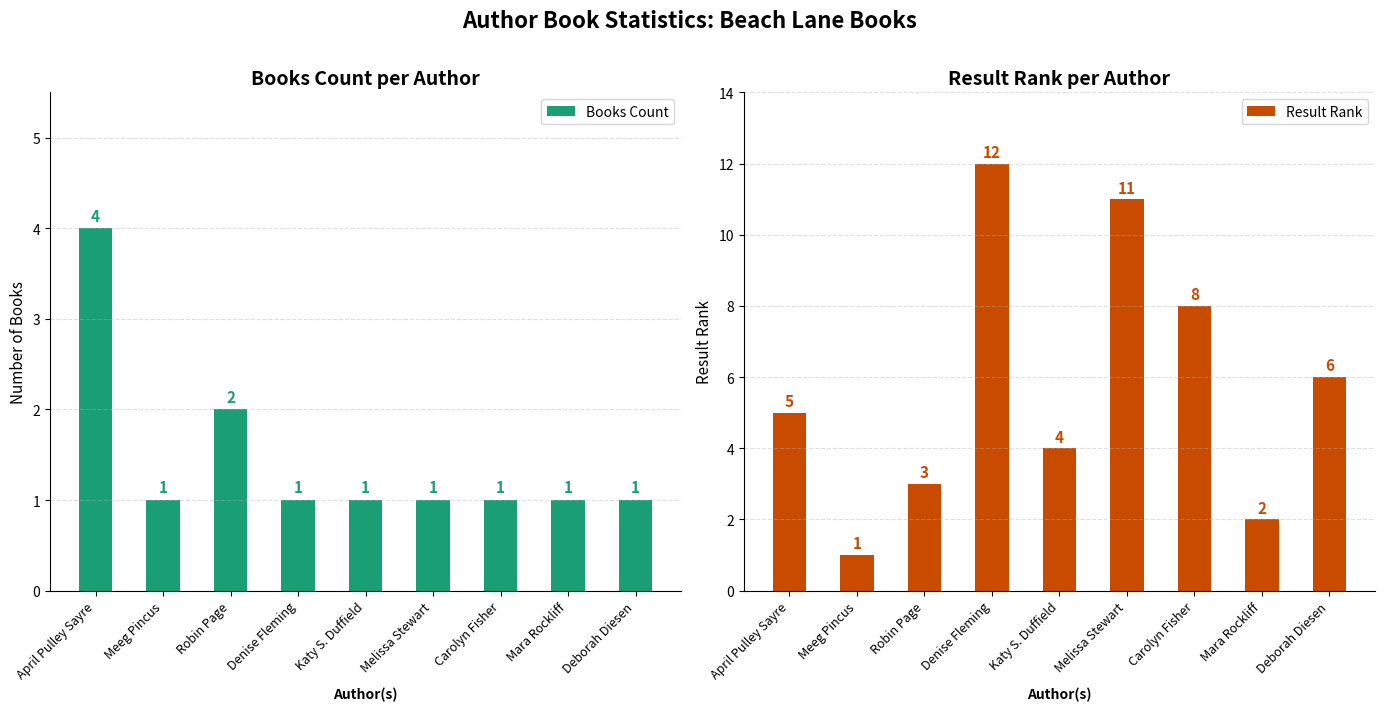

How many data points in Result Rank are above 5?

4